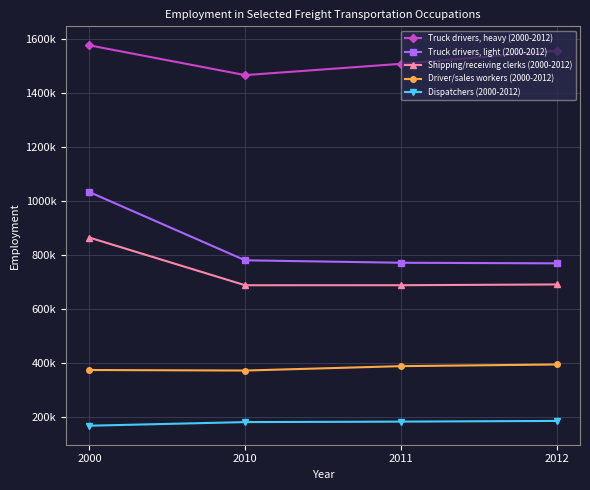

Is this an area chart (filled region under the line)?

No